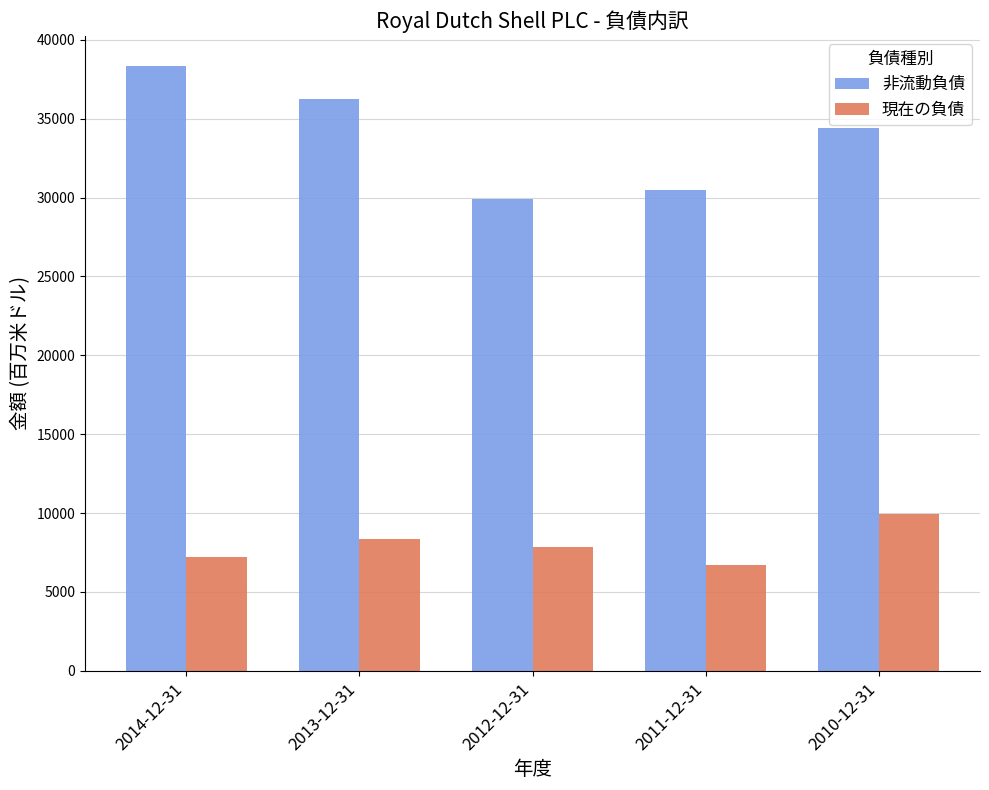

At 2011-12-31, list the series in order from largest to smallest.

非流動負債, 現在の負債